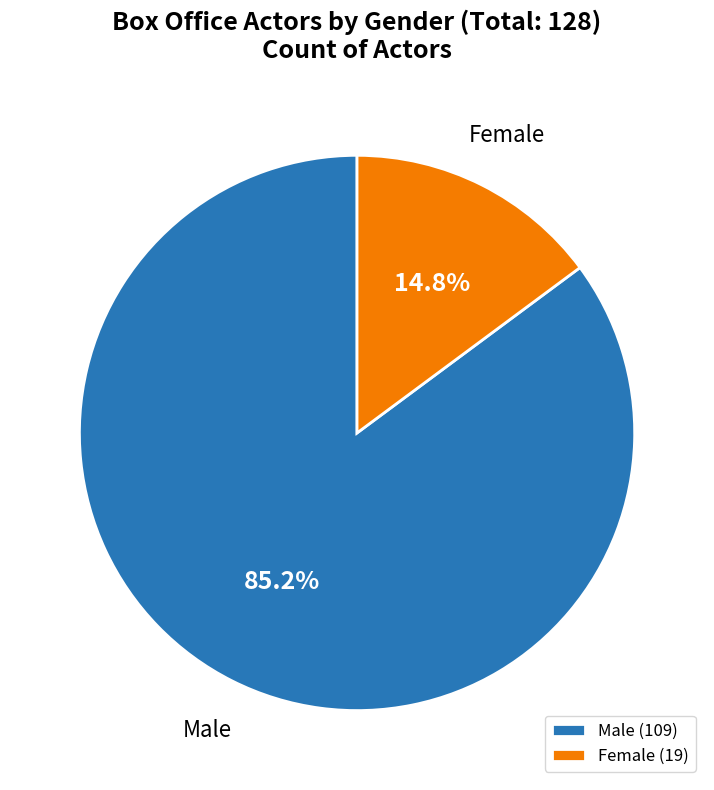

Is it true that Female is 15% of the pie?

True